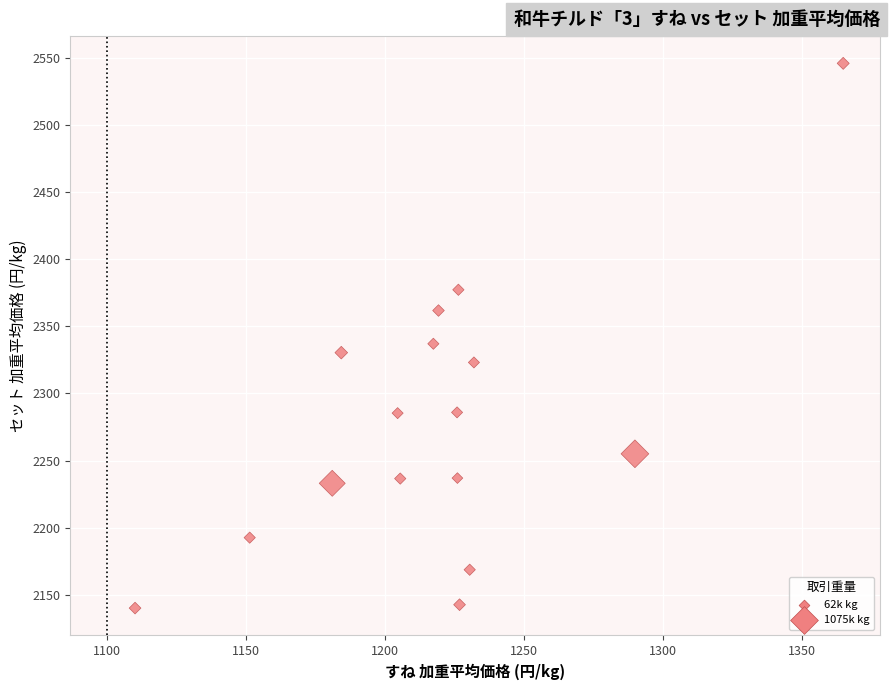

What is the range of X values (max minus min)?

255.0